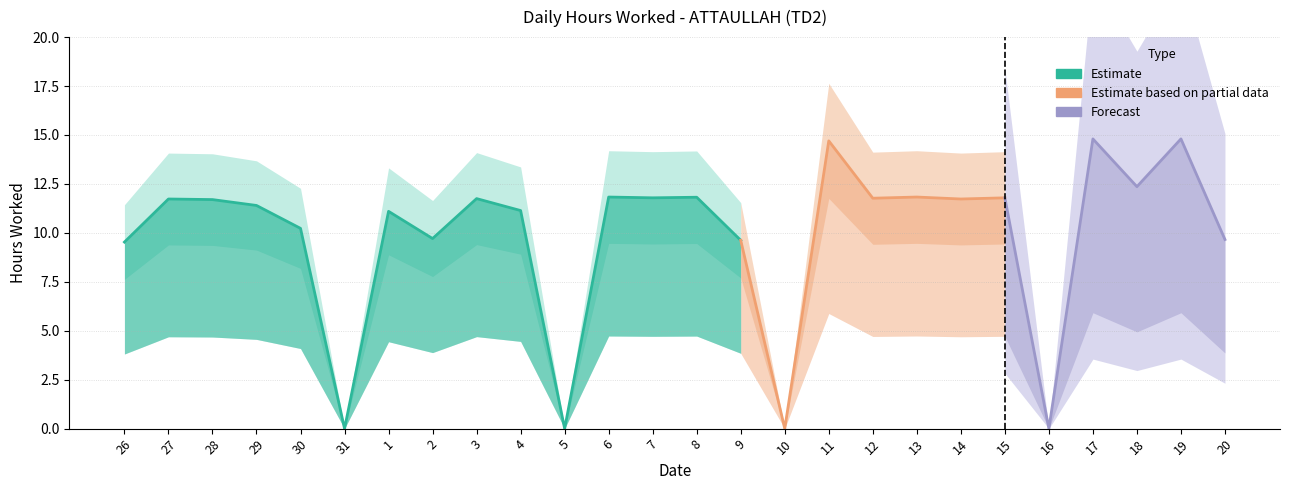

How many points are higher than both their immediate neighbors (excluding endpoints)?

10